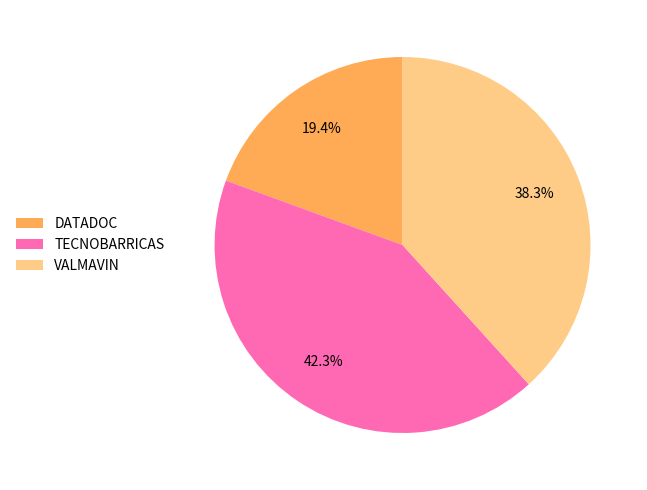

Count the number of slices in the pie.

3